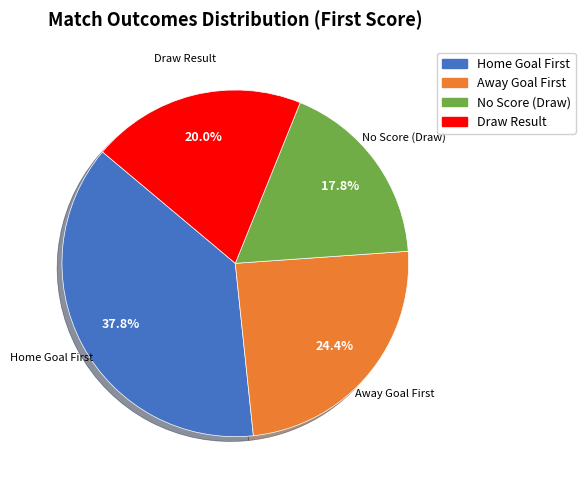

Does any single category account for the majority?

No